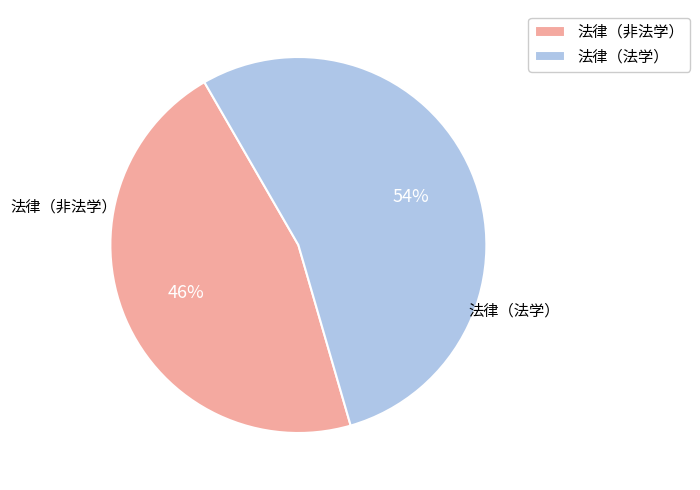

Which has a higher value, 法律（法学） or 法律（非法学）?

法律（法学）